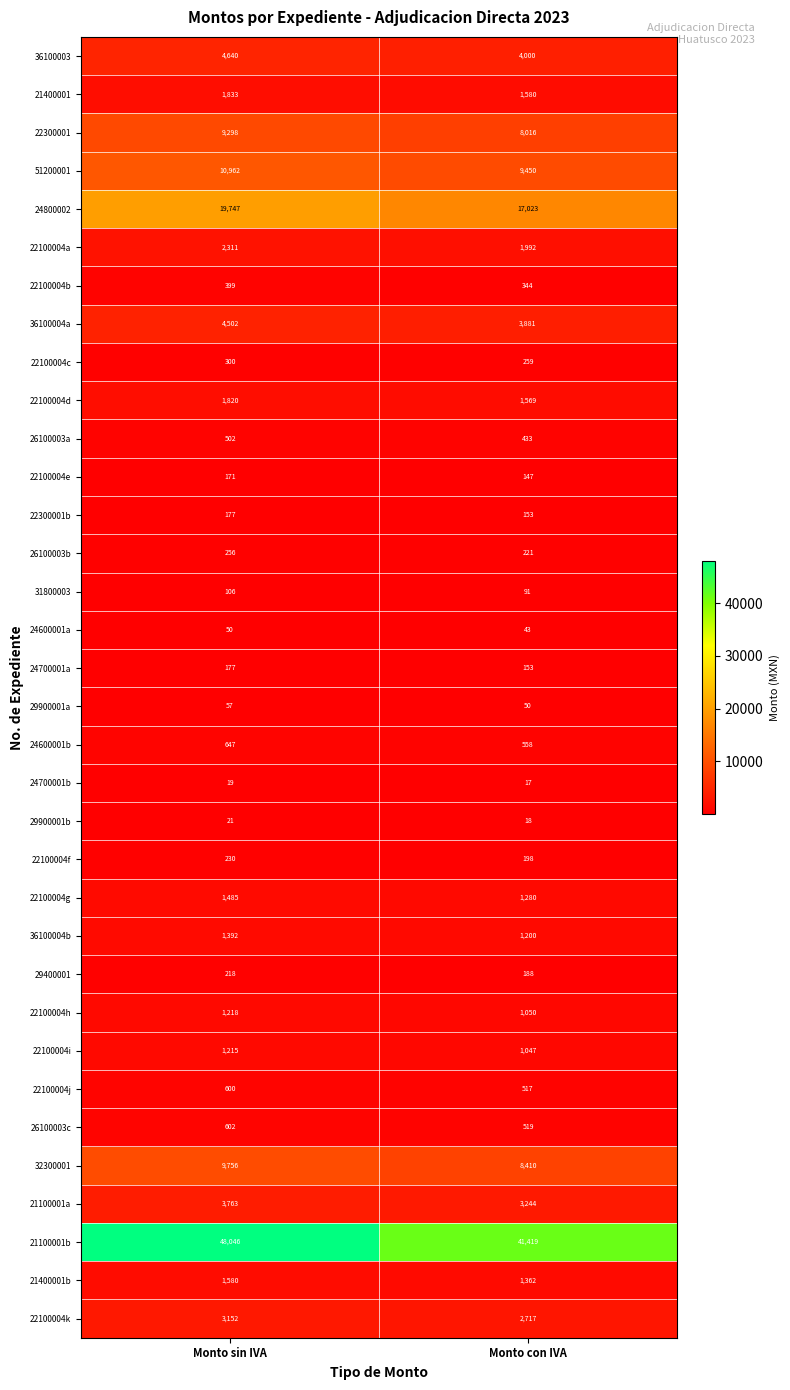

What is the total value across all series at Monto sin IVA?

131252